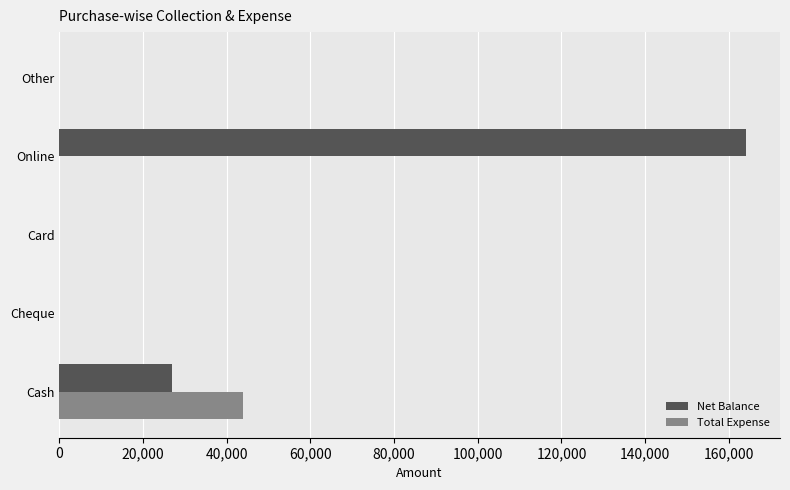

What are all the series names shown in the legend?

Net Balance, Total Expense